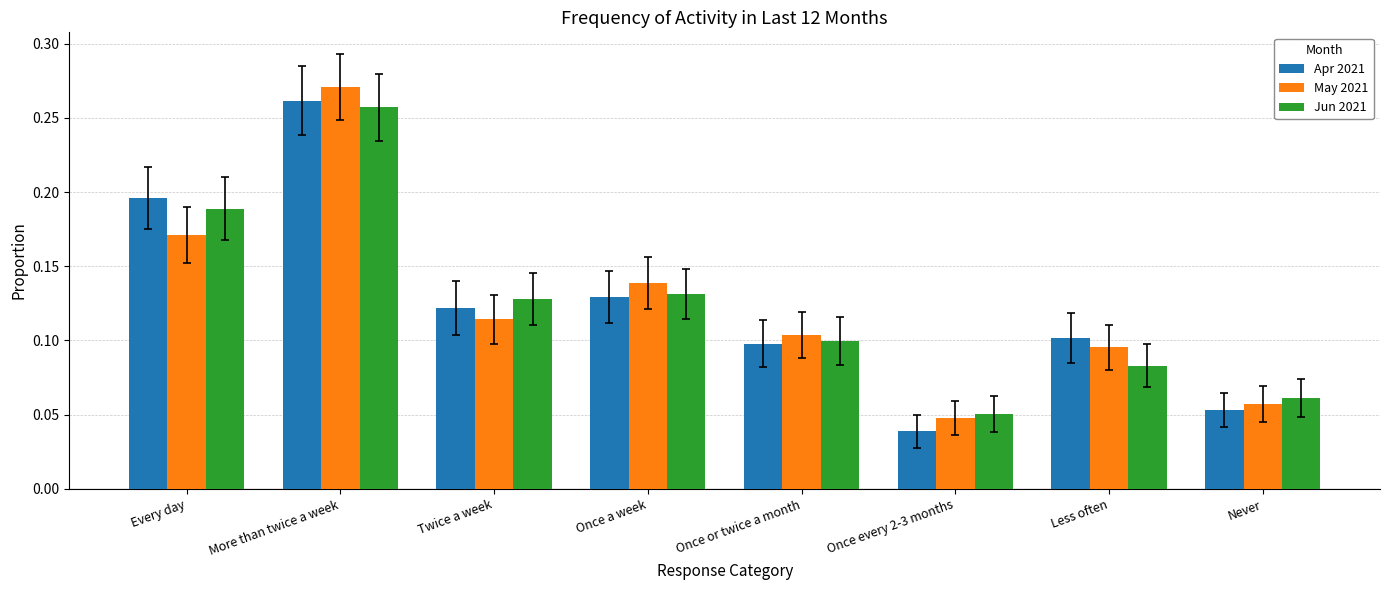

What is the sum of all Apr 2021 values?

1.0